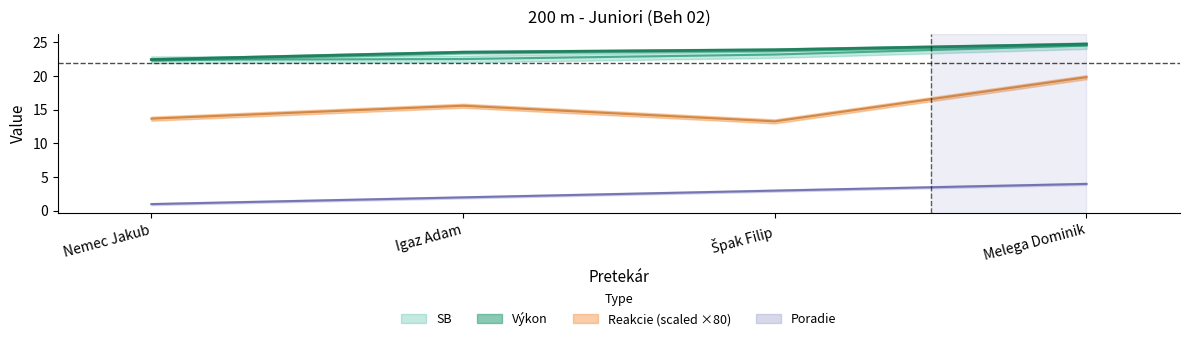

Where is SB nearest to the value 23?

Špak Filip